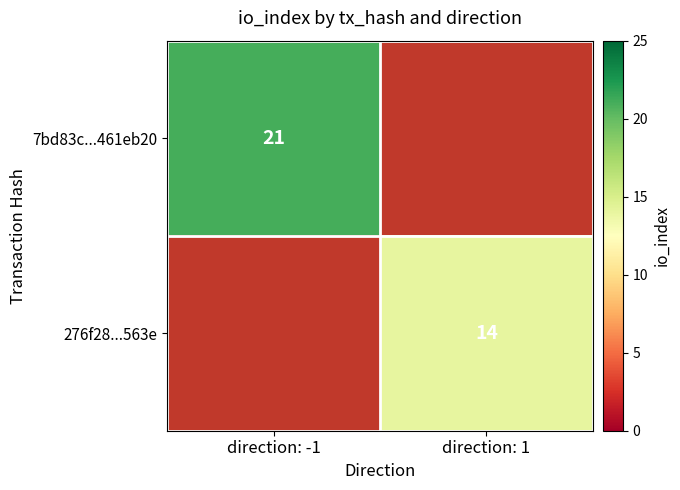

True or false: 276f28...563e has a value of 25.1 at direction: 1.

False